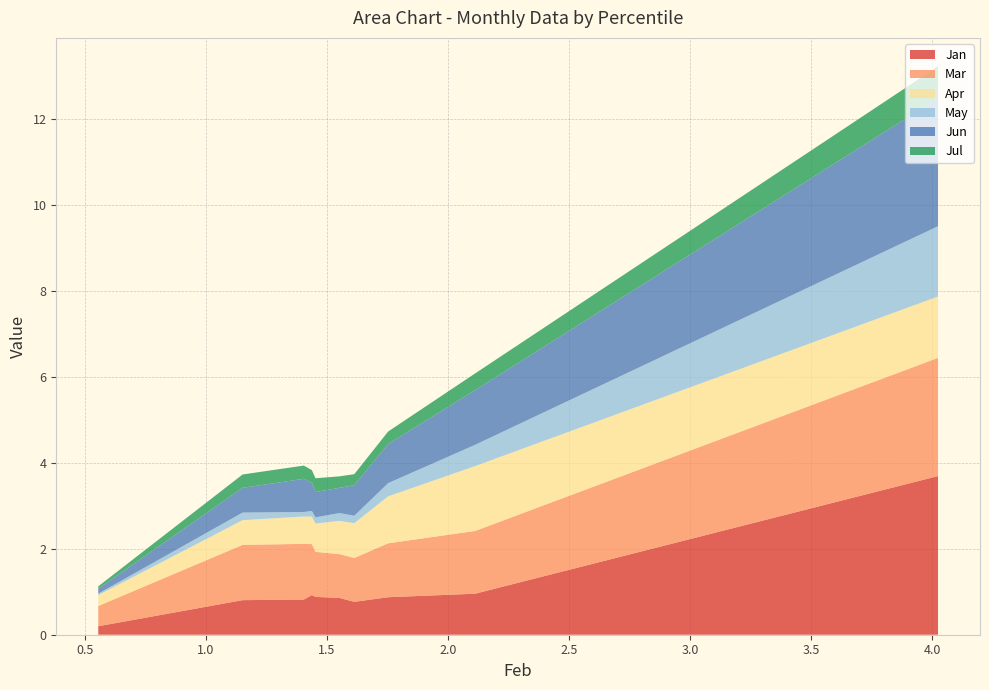

Reading right to left, what are all the values shown in this chart?

Jan: pct95=0.2	pct85=0.8	pct75=0.8	pct65=0.9	pct55=0.9	pct45=0.9	pct35=0.8	pct25=0.9	pct15=1.0	pct05=3.7
Mar: pct95=0.5	pct85=1.3	pct75=1.3	pct65=1.2	pct55=1.0	pct45=1.0	pct35=1.0	pct25=1.3	pct15=1.5	pct05=2.8
Apr: pct95=0.3	pct85=0.6	pct75=0.6	pct65=0.6	pct55=0.7	pct45=0.8	pct35=0.8	pct25=1.1	pct15=1.5	pct05=1.4
May: pct95=0.0	pct85=0.2	pct75=0.1	pct65=0.1	pct55=0.1	pct45=0.2	pct35=0.2	pct25=0.3	pct15=0.5	pct05=1.6
Jun: pct95=0.1	pct85=0.6	pct75=0.8	pct65=0.7	pct55=0.6	pct45=0.6	pct35=0.7	pct25=0.9	pct15=1.3	pct05=3.0
Jul: pct95=0.1	pct85=0.3	pct75=0.3	pct65=0.3	pct55=0.3	pct45=0.3	pct35=0.3	pct25=0.3	pct15=0.4	pct05=0.7